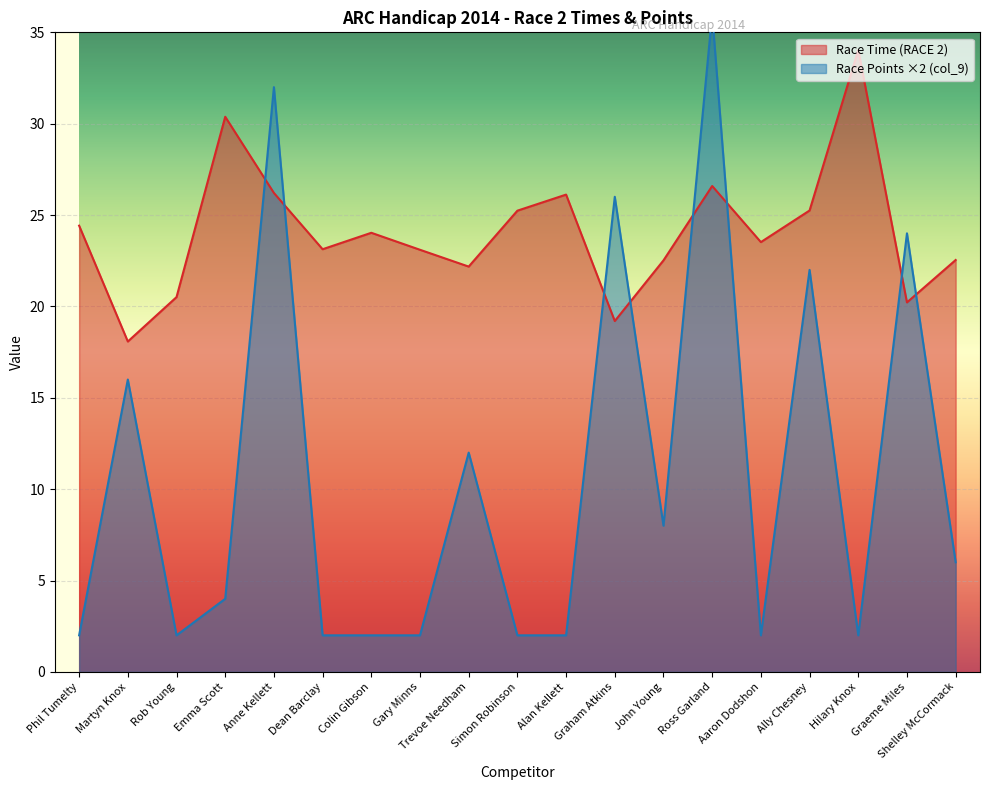

What is the sum of all Race Time (RACE 2) values?

457.3